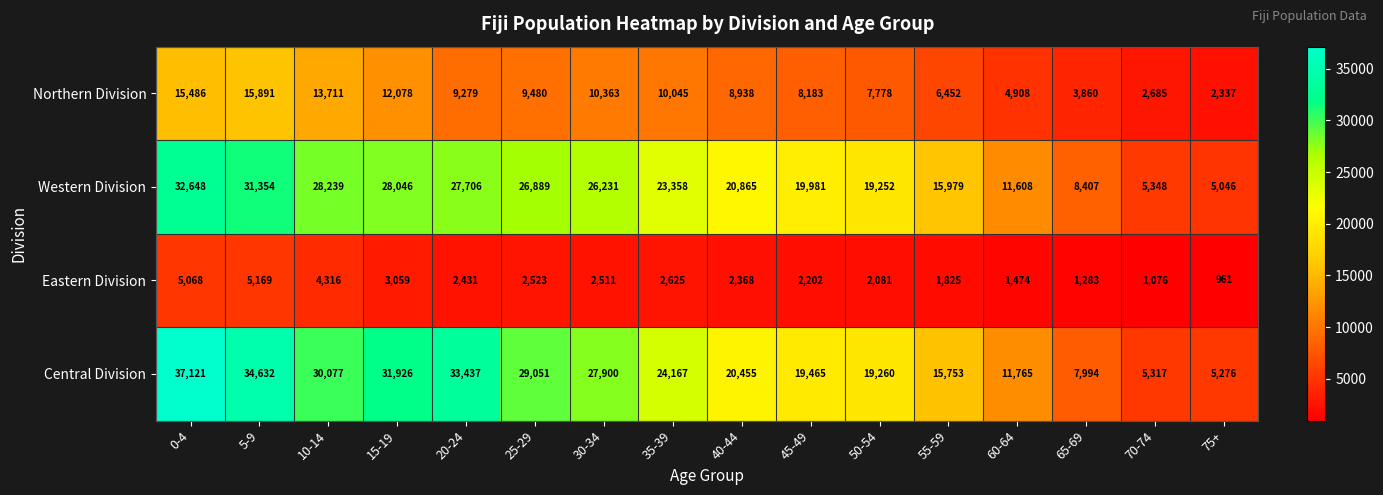

Which series has the largest total across all categories?

Central Division